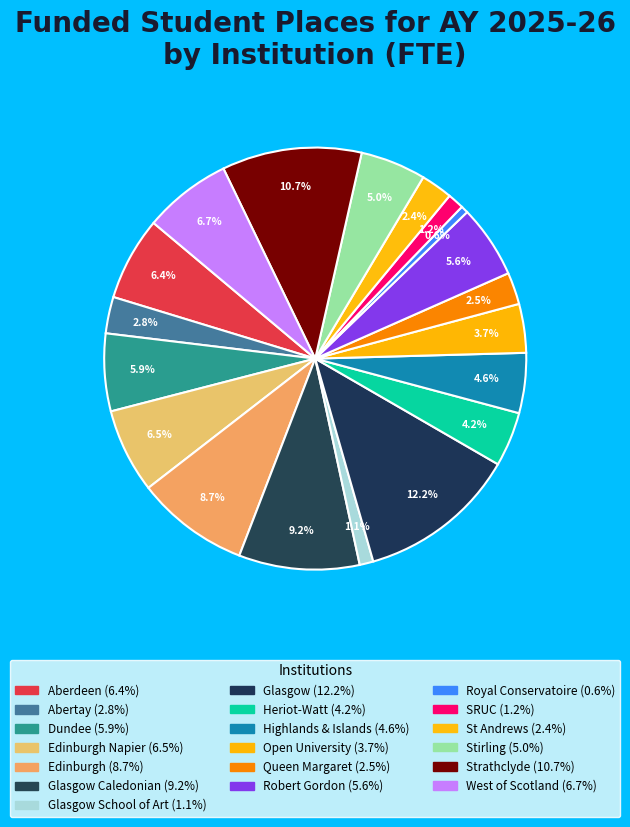

Rank the categories by value from lowest to highest.

Royal Conservatoire, Glasgow School of Art, SRUC, St Andrews, Queen Margaret, Abertay, Open University, Heriot-Watt, Highlands & Islands, Stirling, Robert Gordon, Dundee, Aberdeen, Edinburgh Napier, West of Scotland, Edinburgh, Glasgow Caledonian, Strathclyde, Glasgow